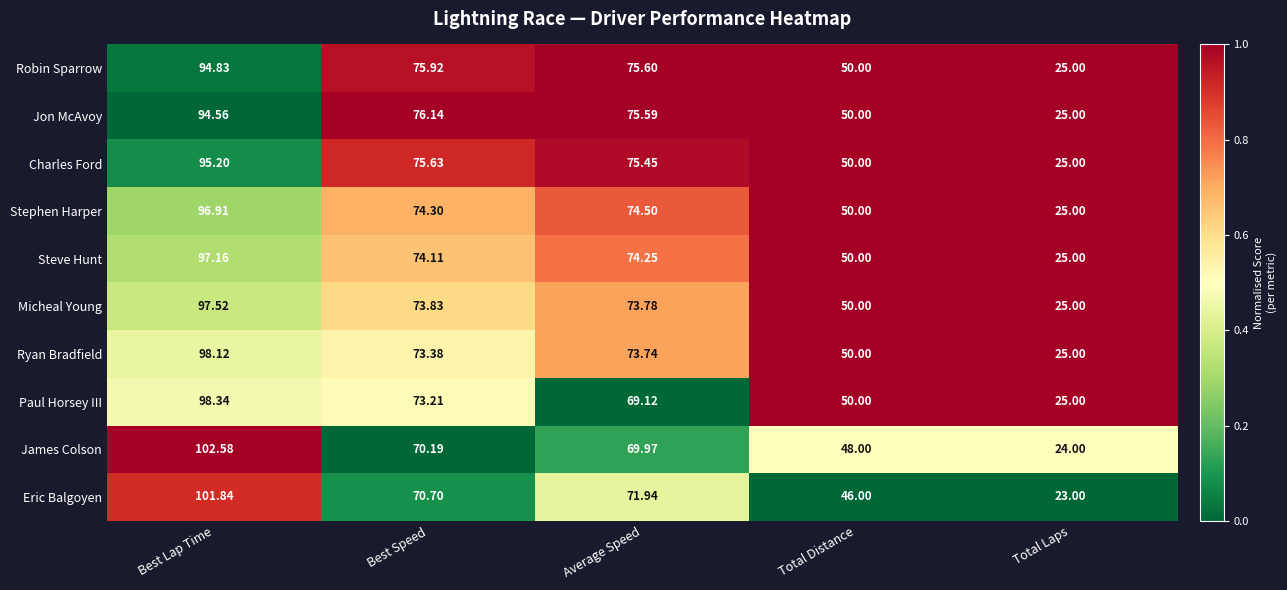

At Average Speed, list the series in order from largest to smallest.

Robin Sparrow, Jon McAvoy, Charles Ford, Stephen Harper, Steve Hunt, Micheal Young, Ryan Bradfield, Eric Balgoyen, James Colson, Paul Horsey III